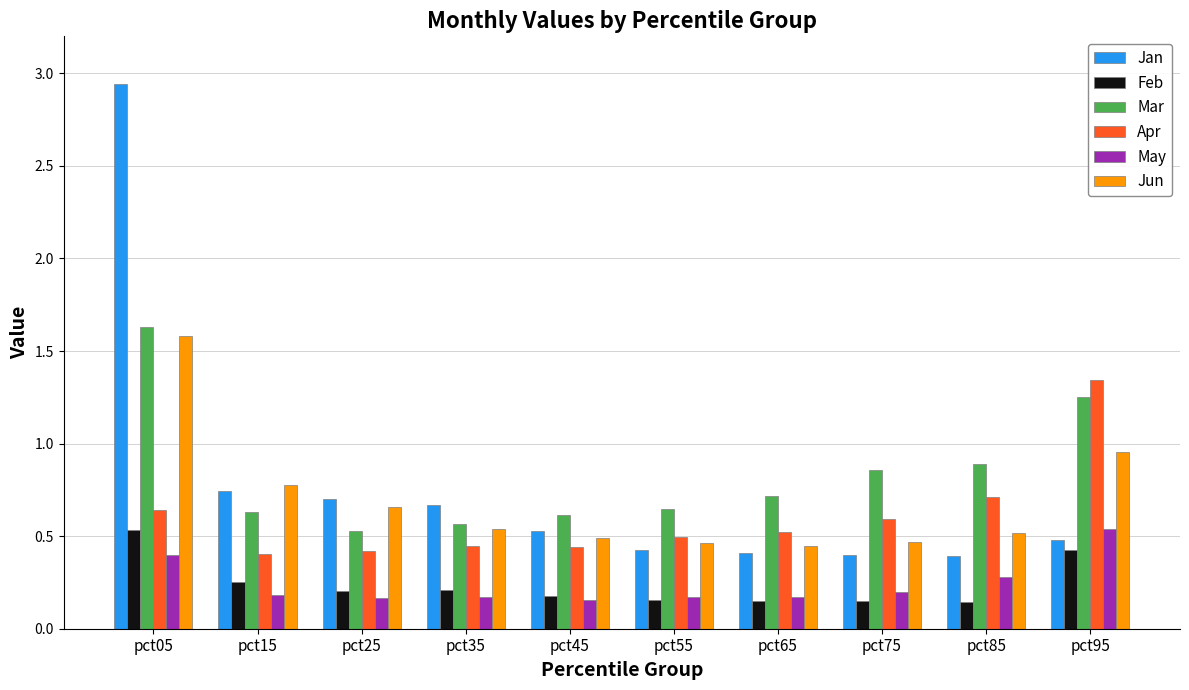

True or false: Jun has a value of 0.5 at pct75.

True